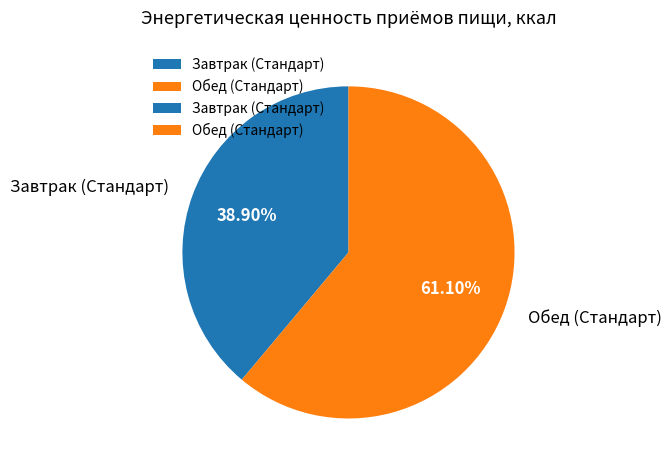

To the nearest percent, what is the combined percentage of Обед (Стандарт) and Завтрак (Стандарт)?

100%